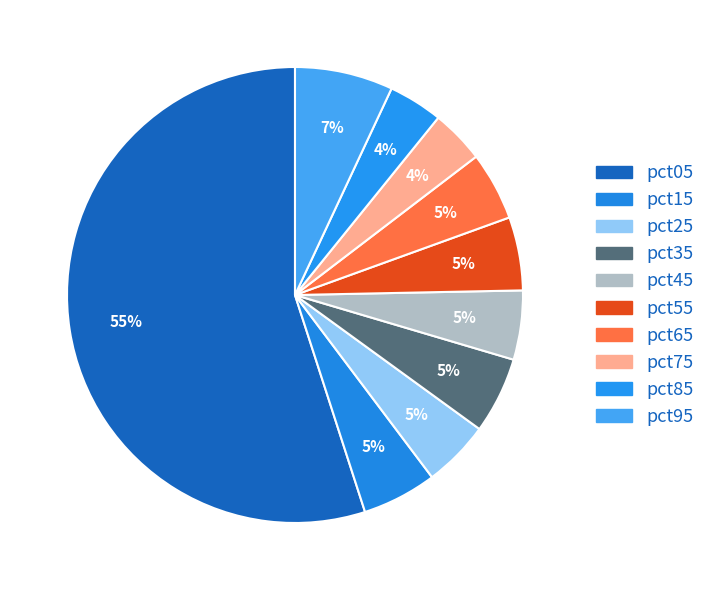

What percentage is the pct95 slice, to the nearest percent?

7%